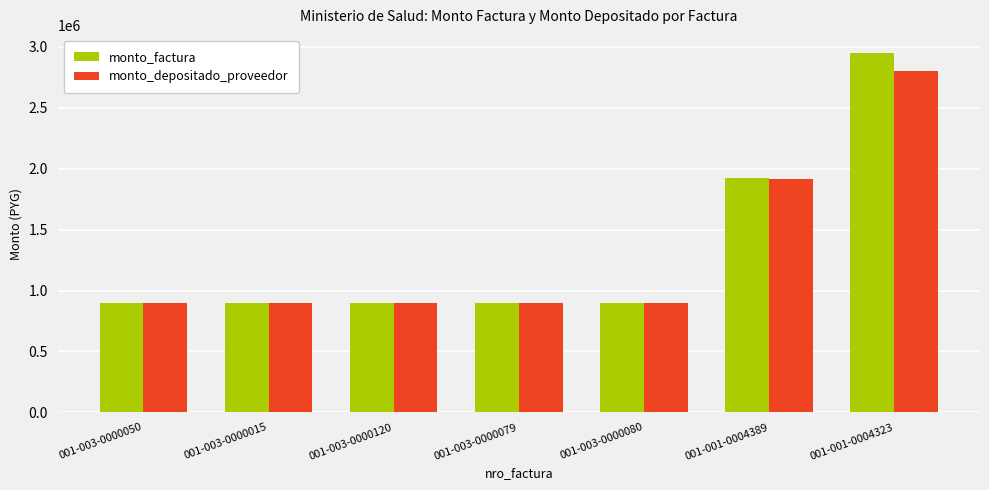

Between 001-003-0000080 and 001-001-0004389, which series saw the biggest shift?

monto_factura